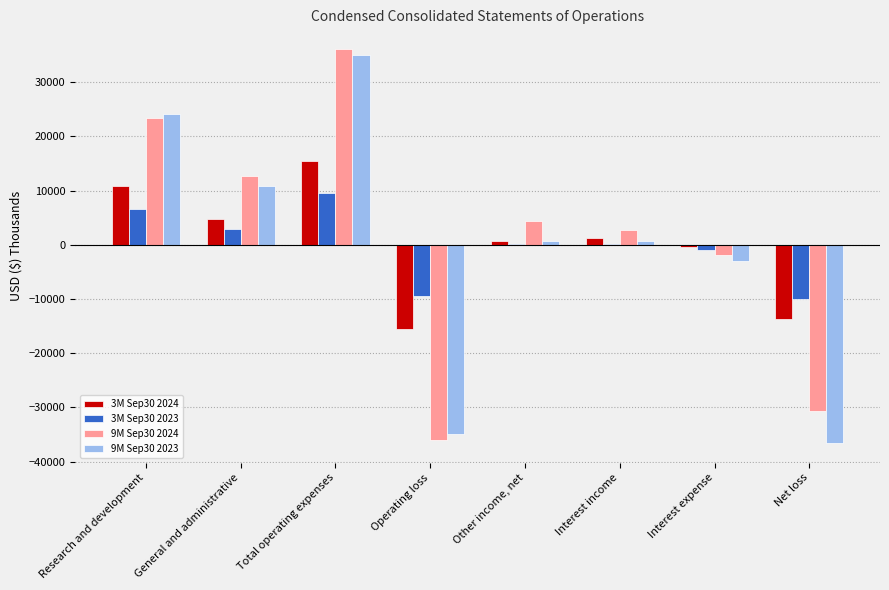

At which label does 3M Sep30 2024 first exceed 1189?

Research and development